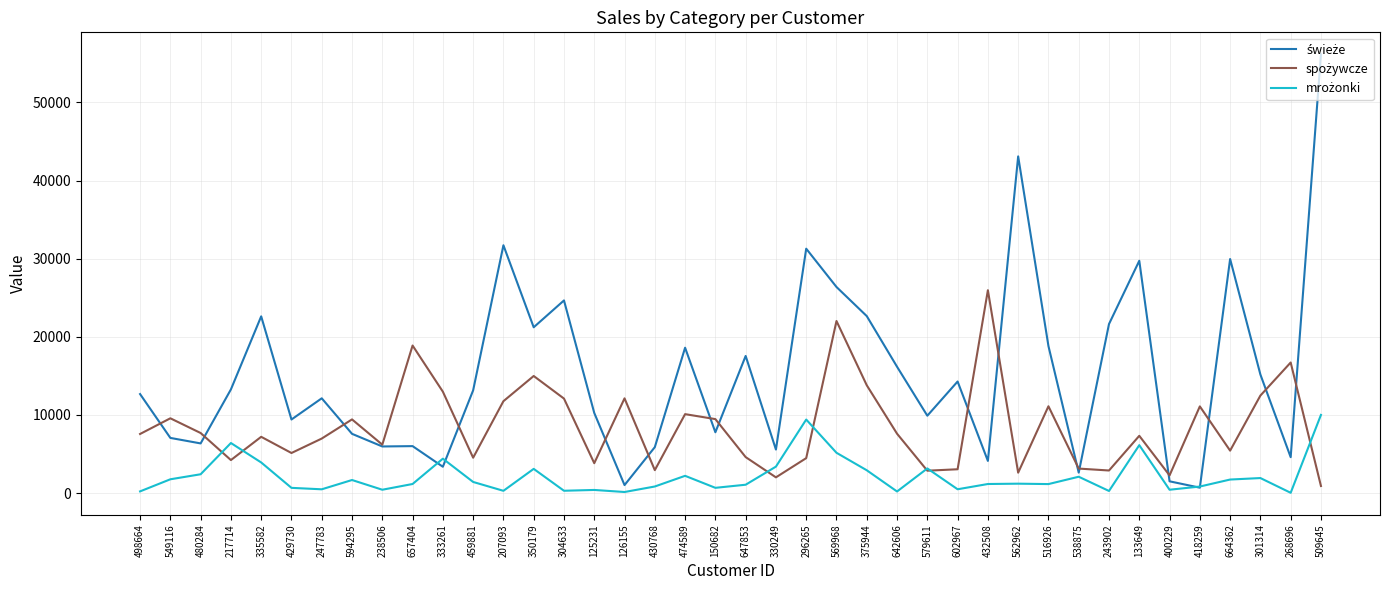

How many categories are shown in the chart?

40